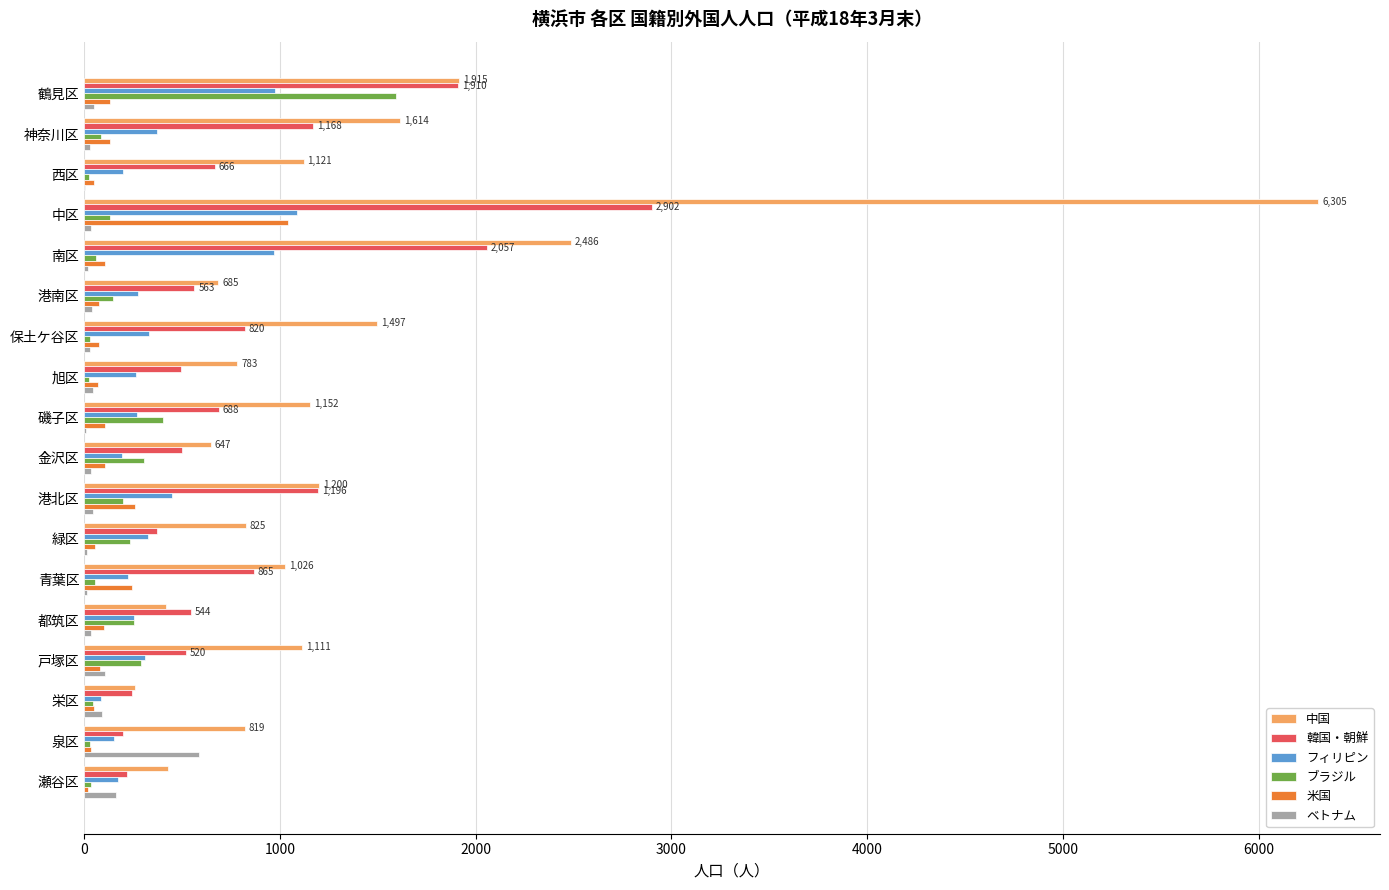

What is the sum of all 米国 values?

2744